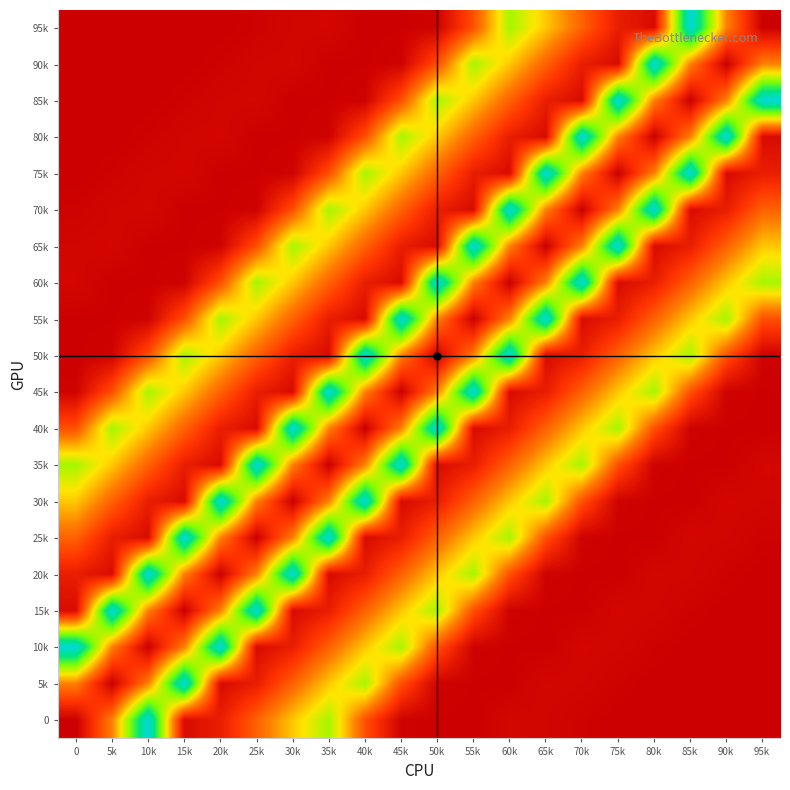

At how many categories does at least one series exceed 100?

20